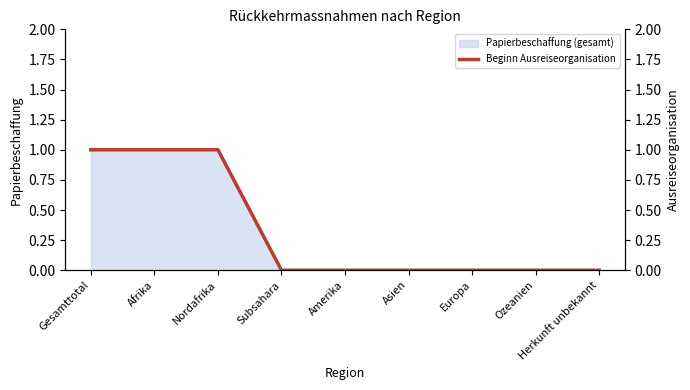

Reading right to left, extract all data points from this chart.

Herkunft unbekannt=0	Ozeanien=0	Europa=0	Asien=0	Amerika=0	Subsahara=0	Nordafrika=1	Afrika=1	Gesamttotal=1